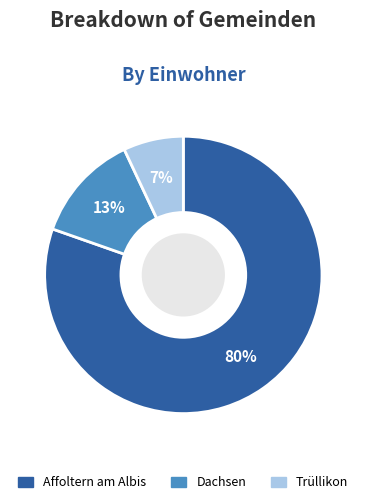

Is it true that Affoltern am Albis is 94% of the pie?

False